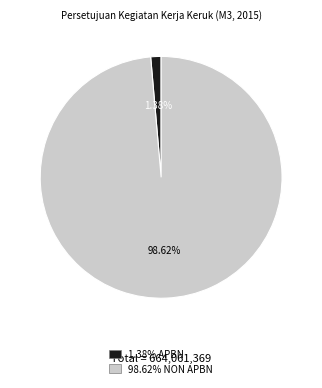

Is there any slice that represents more than half of the pie?

Yes